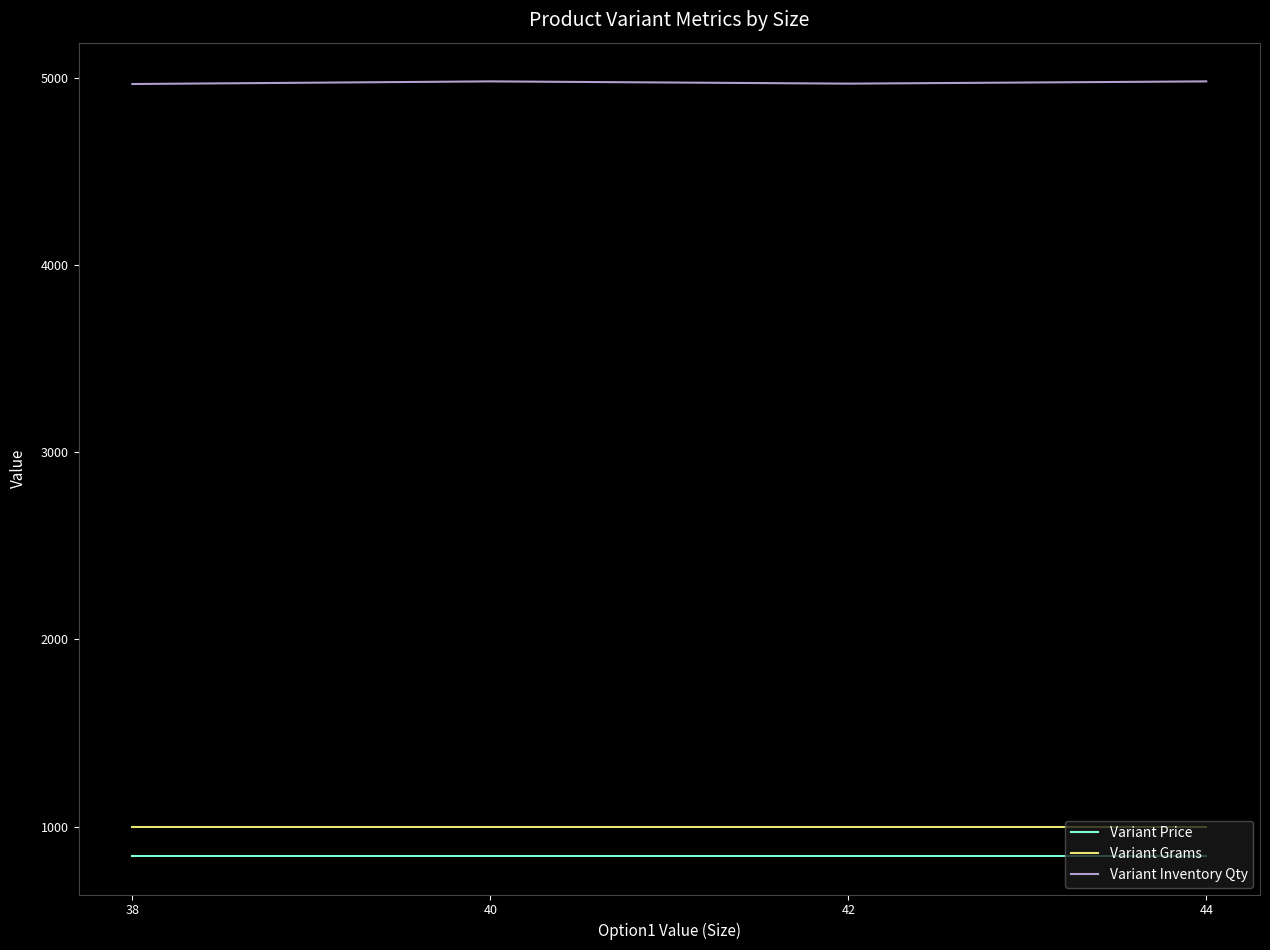

What is the difference between the highest and lowest values at 42?

4126